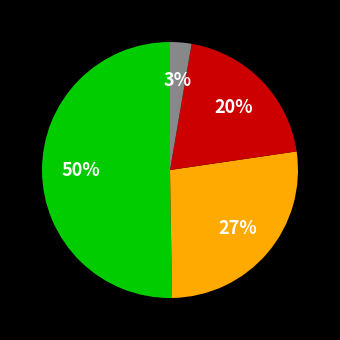

To the nearest percent, what is the average slice percentage?

25%